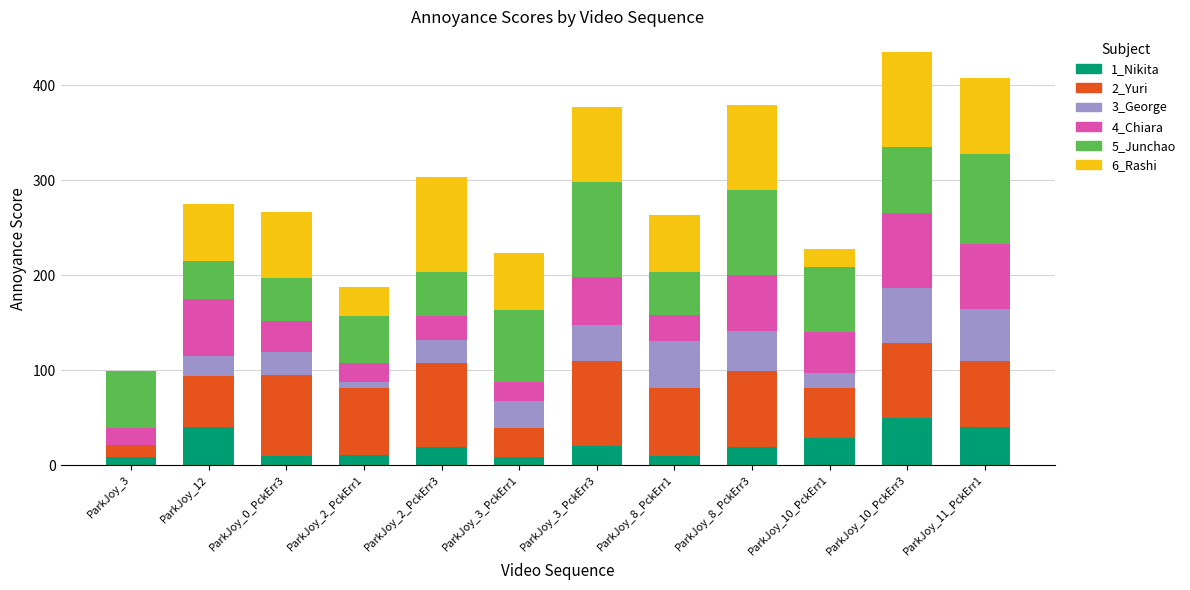

How many series are shown in this chart?

6